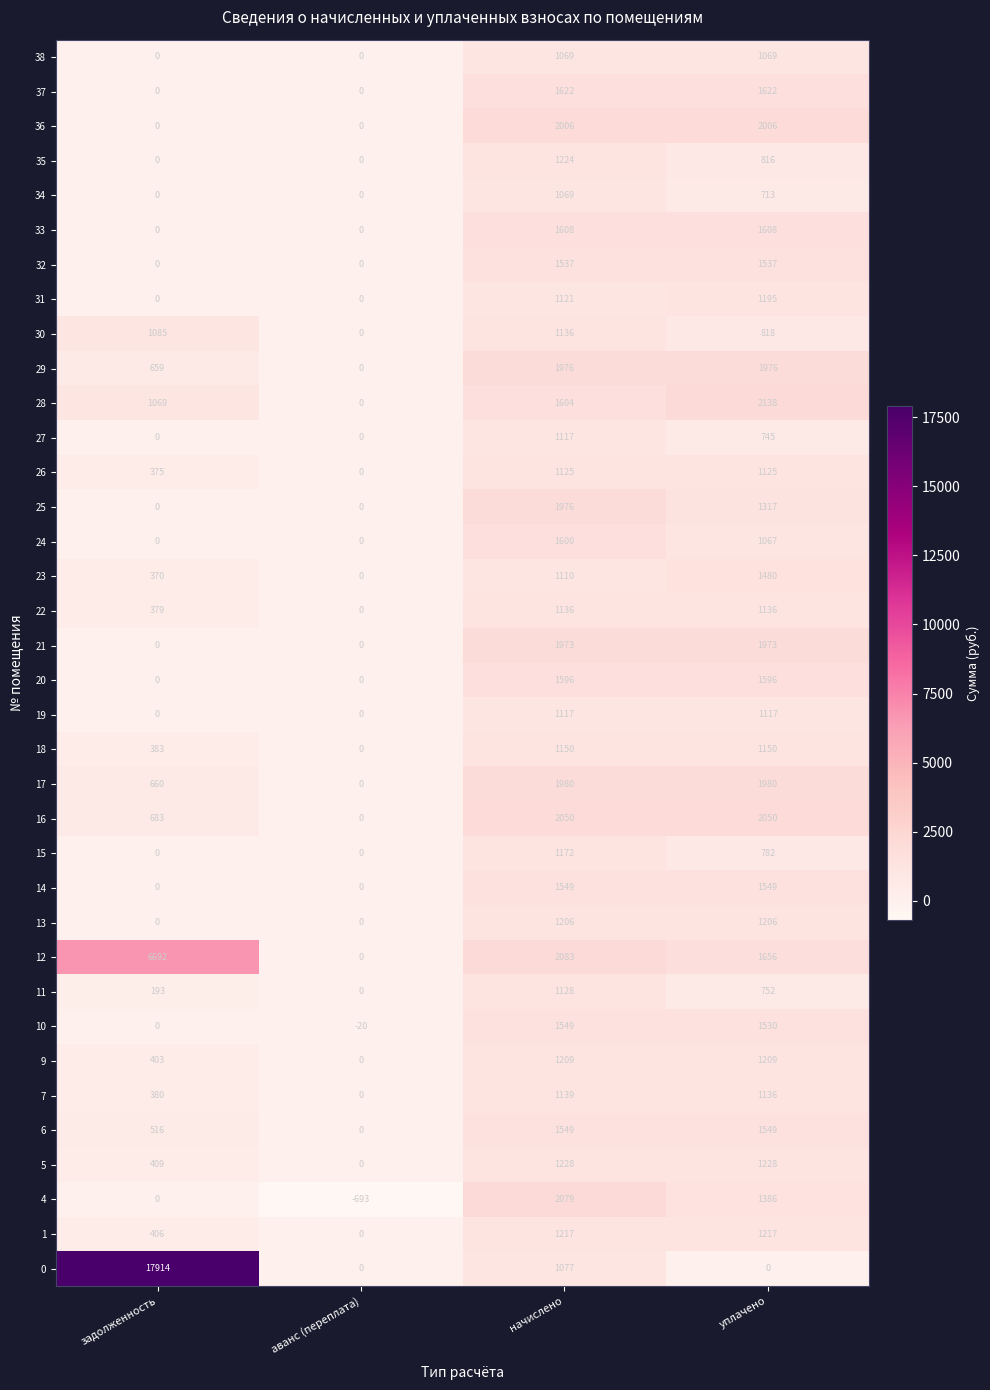

What is the sum of all 11 values?

2073